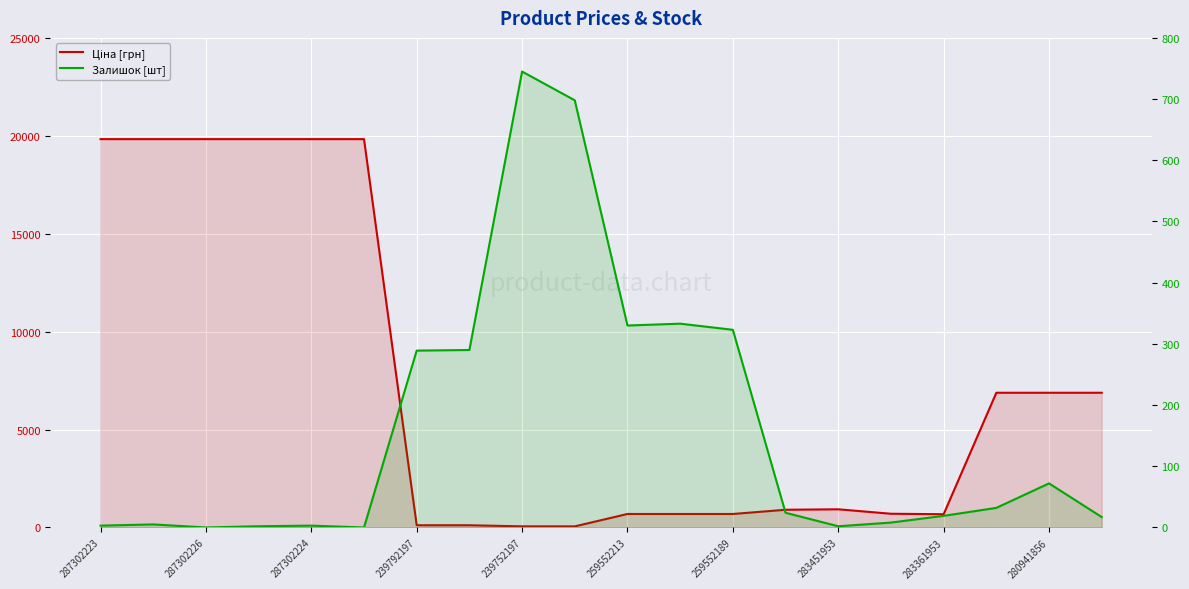

What is the value of the Залишок [шт] point at the 14th from the left?

24.0